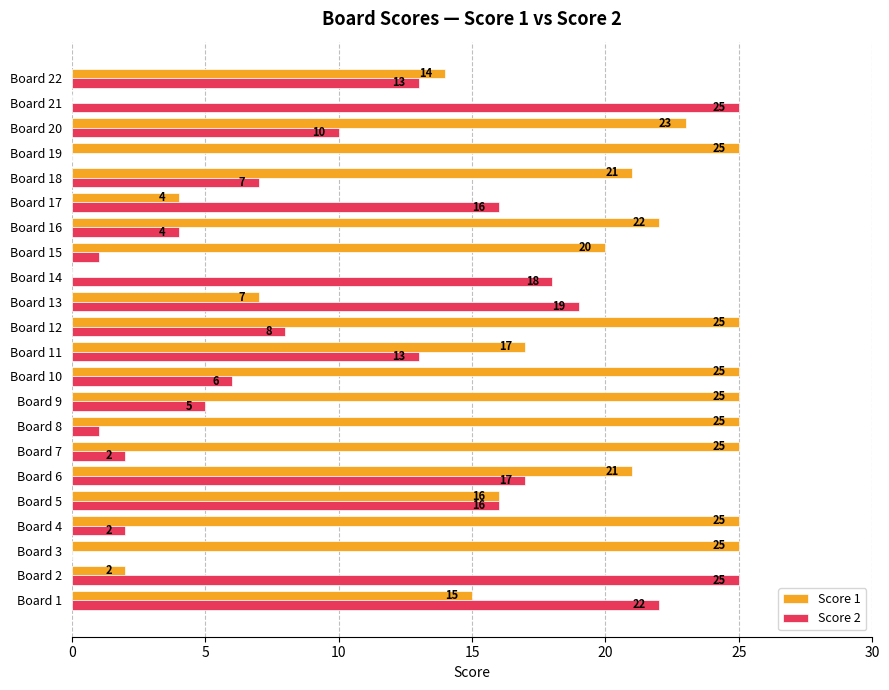

True or false: Score 2 has a value of 7 at Board 18.

True